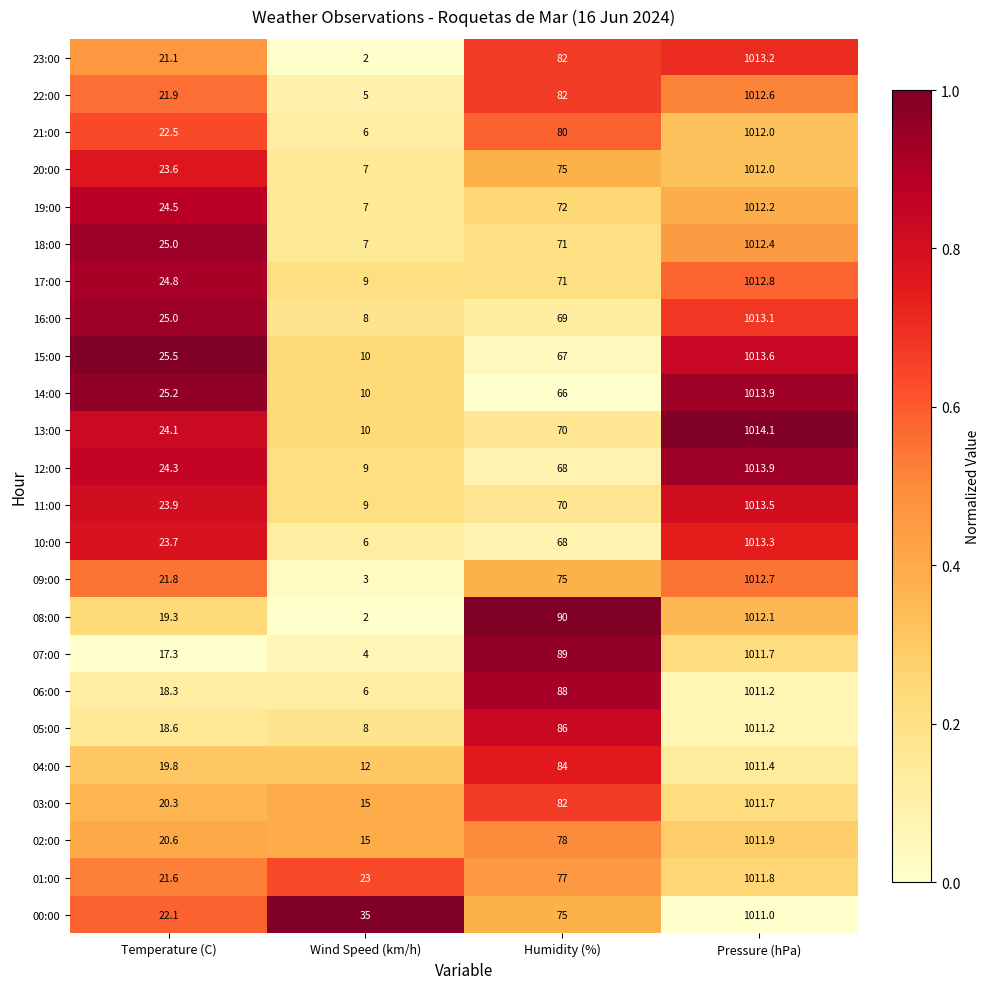

Is it true that 16:00 equals 69.0 at Humidity (%)?

True